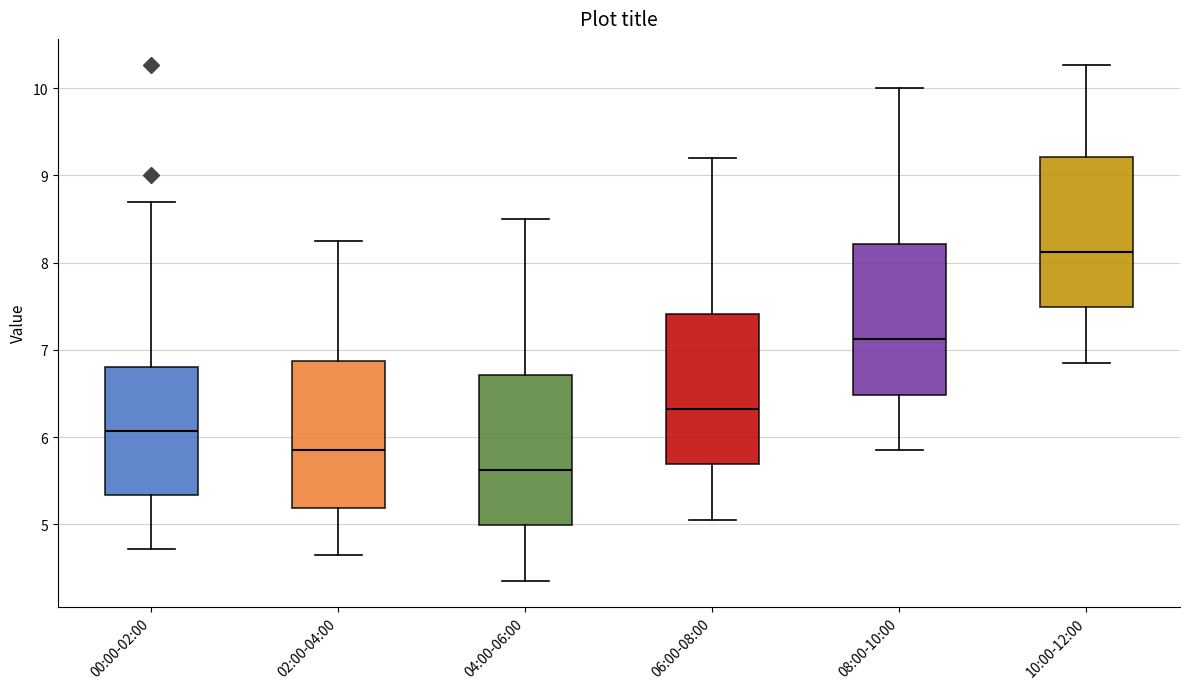

Reading left to right, transcribe this box plot: for each box, give where its median line is, the range the box spans, and where its two whiskers end, as read against the y-axis. The values are not printed on the chart, so give them approximately, as read against the axis.

00:00-02:00: median 6.1, box 5.3 to 6.8, whiskers 4.7 to 8.7
02:00-04:00: median 5.9, box 5.2 to 6.9, whiskers 4.7 to 8.3
04:00-06:00: median 5.6, box 5.0 to 6.7, whiskers 4.4 to 8.5
06:00-08:00: median 6.3, box 5.7 to 7.4, whiskers 5.1 to 9.2
08:00-10:00: median 7.1, box 6.5 to 8.2, whiskers 5.9 to 10.0
10:00-12:00: median 8.1, box 7.5 to 9.2, whiskers 6.9 to 10.3